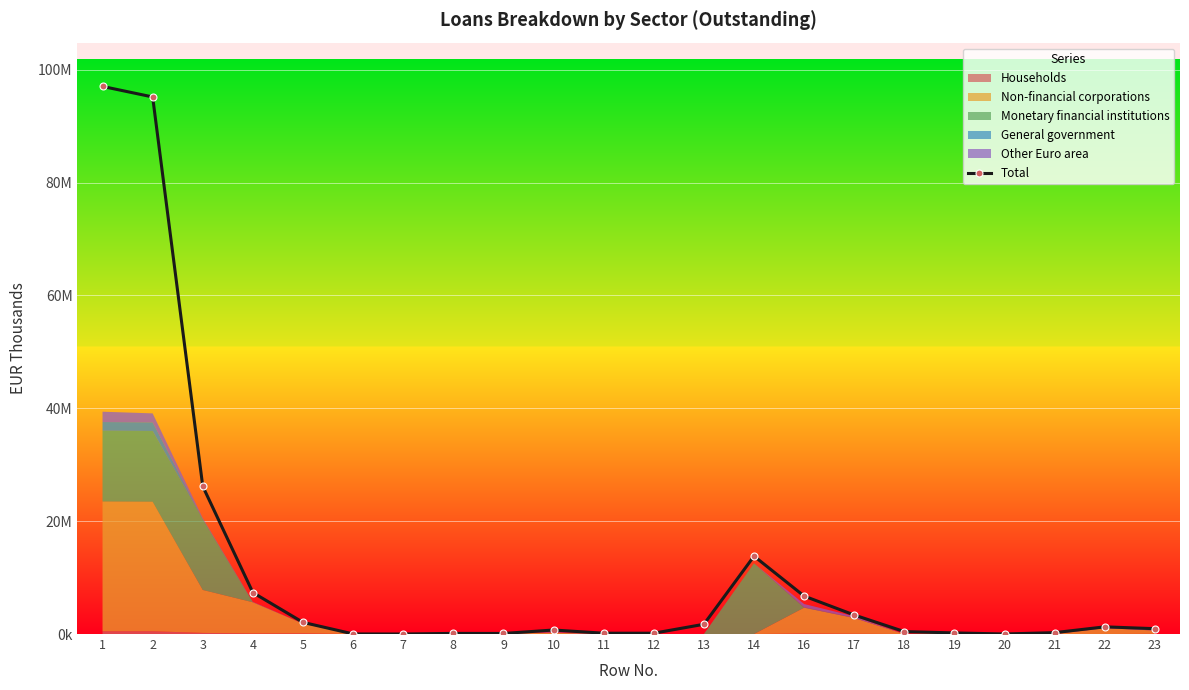

List the labels in order of value, largest first.

1, 2, 3, 14, 4, 16, 17, 5, 13, 22, 23, 10, 18, 21, 19, 12, 11, 8, 9, 6, 20, 7